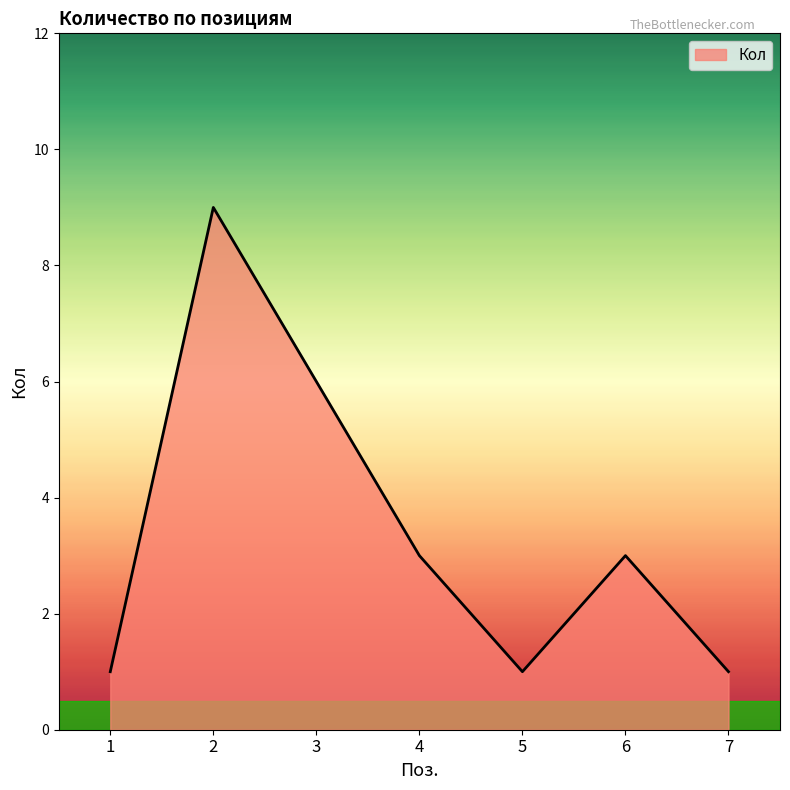

True or false: the data has more than 2 interior local peaks.

False